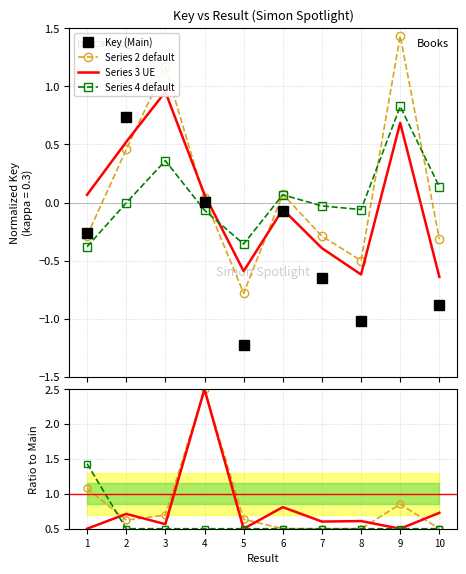

What is the value of the 3rd point from the left?

1.7